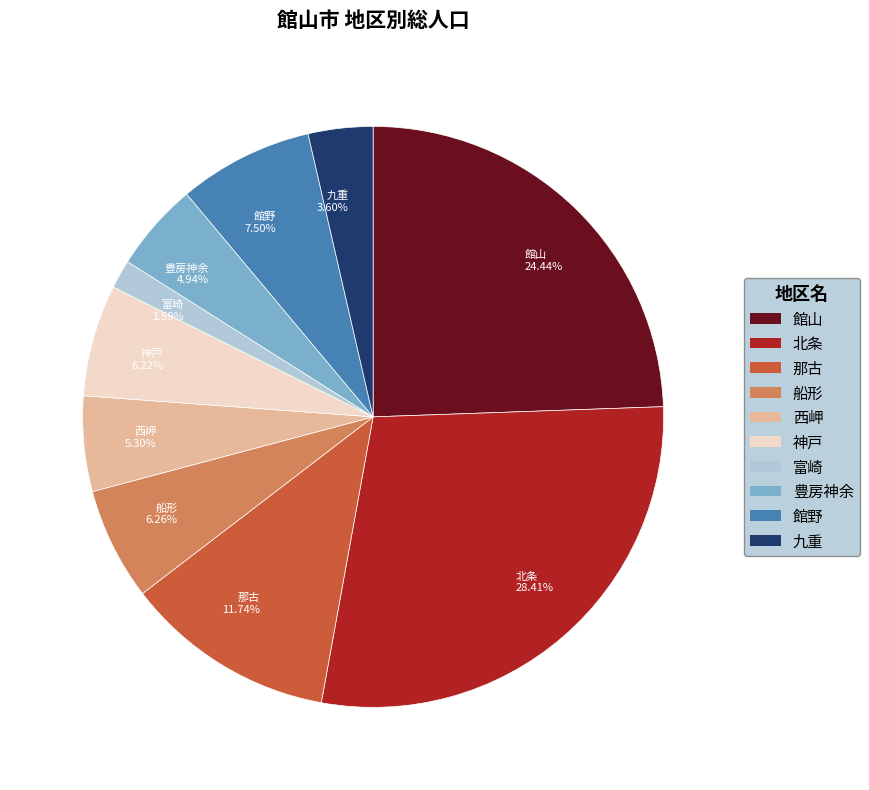

True or false: 富崎 accounts for 2% of the total.

True